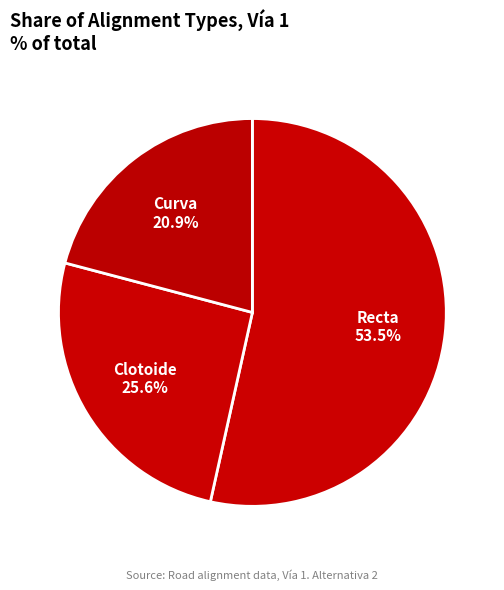

Which slice is the largest?

Recta